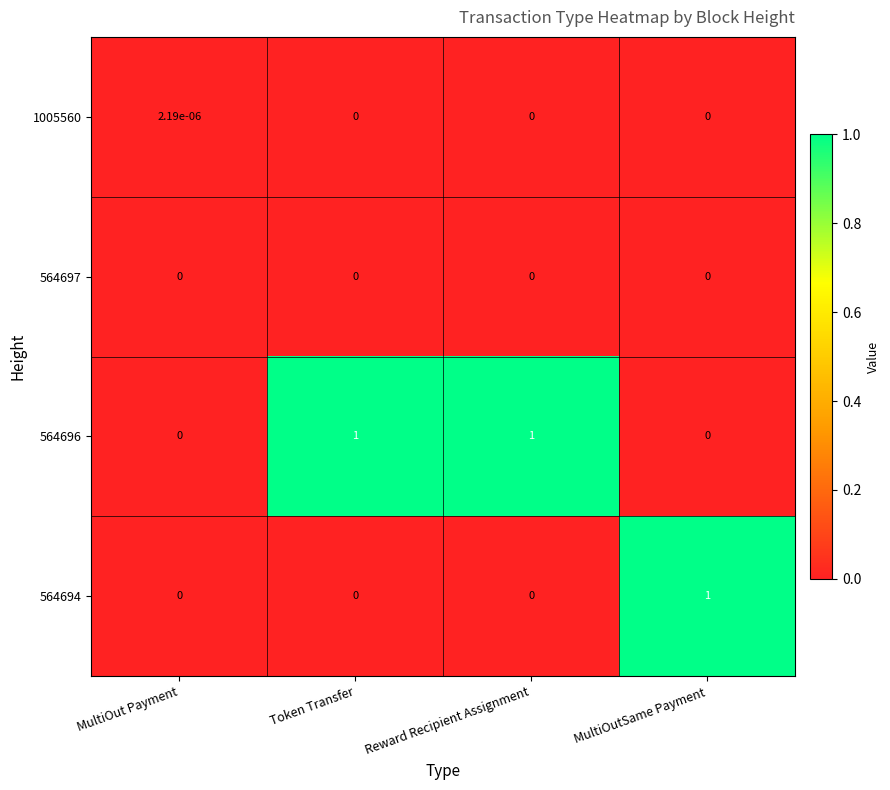

Is the value of 1005560 at MultiOut Payment greater than the value of 564694 at MultiOutSame Payment?

No